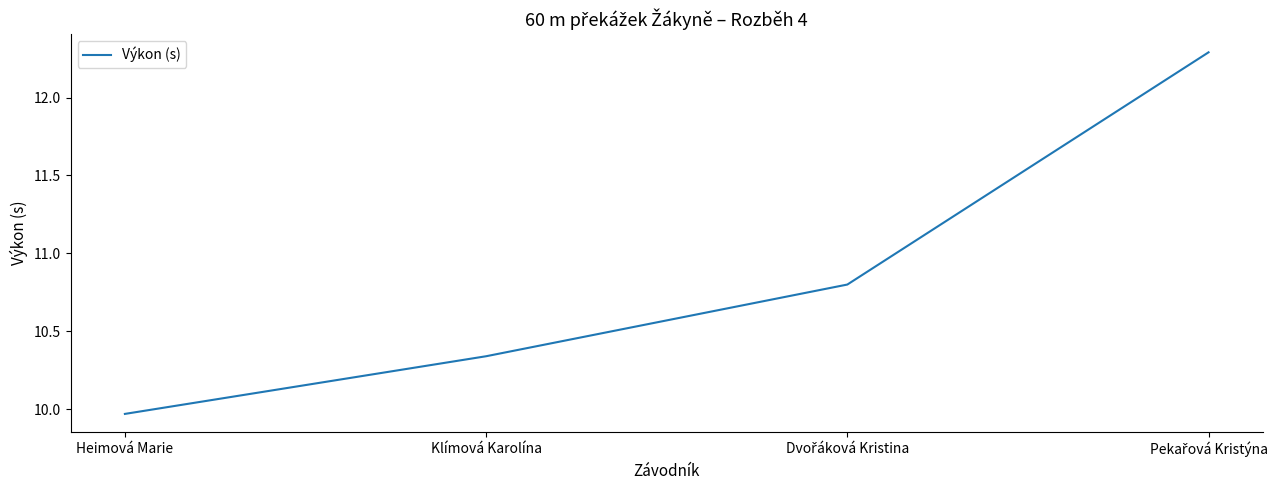

Is this an area chart (filled region under the line)?

No